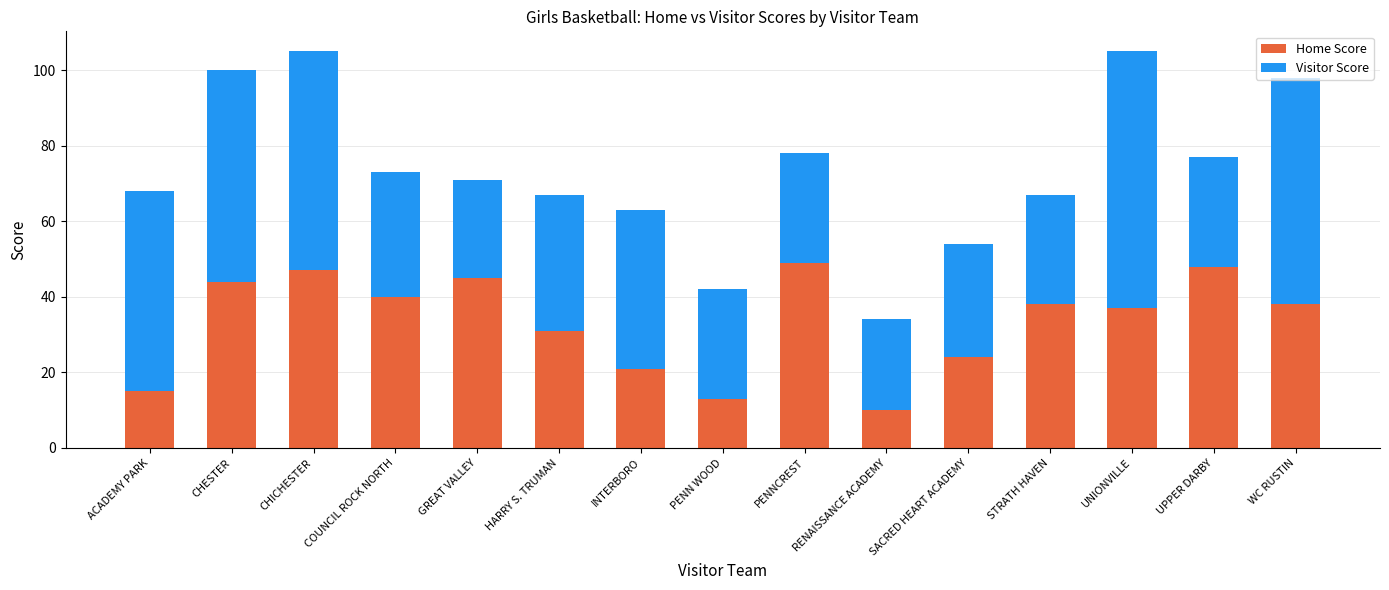

The value of Home Score at CHESTER is 44. True or false?

True